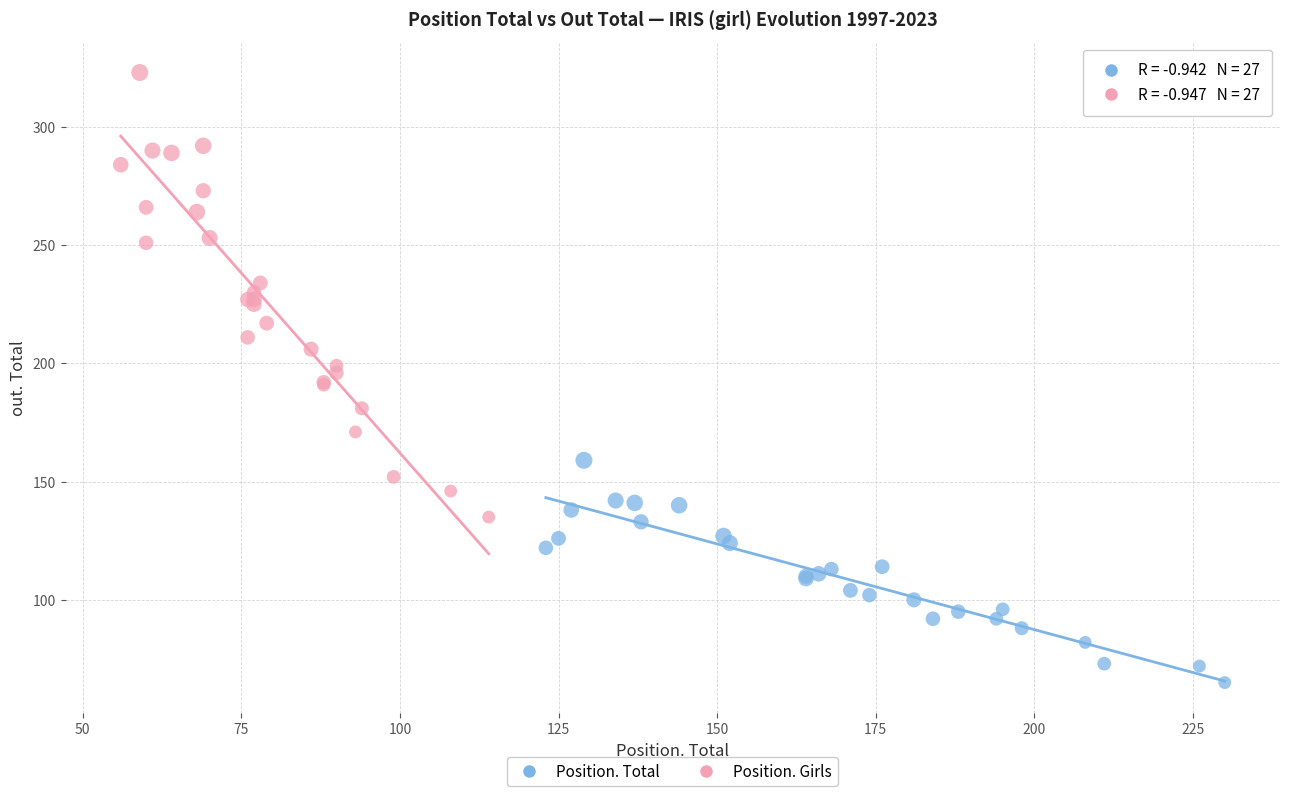

Which series reaches the minimum Y coordinate?

Position. Total